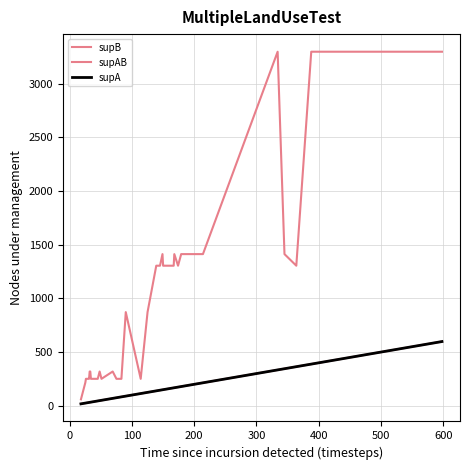

True or false: supA has more than 0 points higher than both neighbors.

False